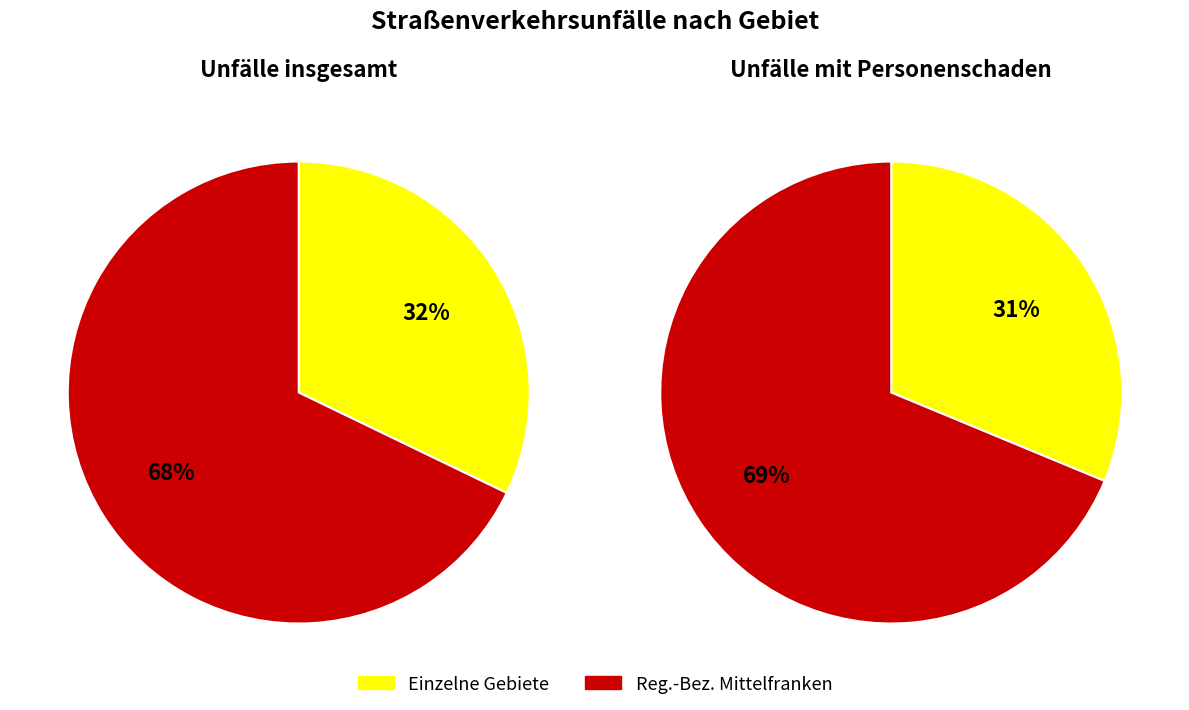

Is there any slice that represents more than half of the pie?

Yes